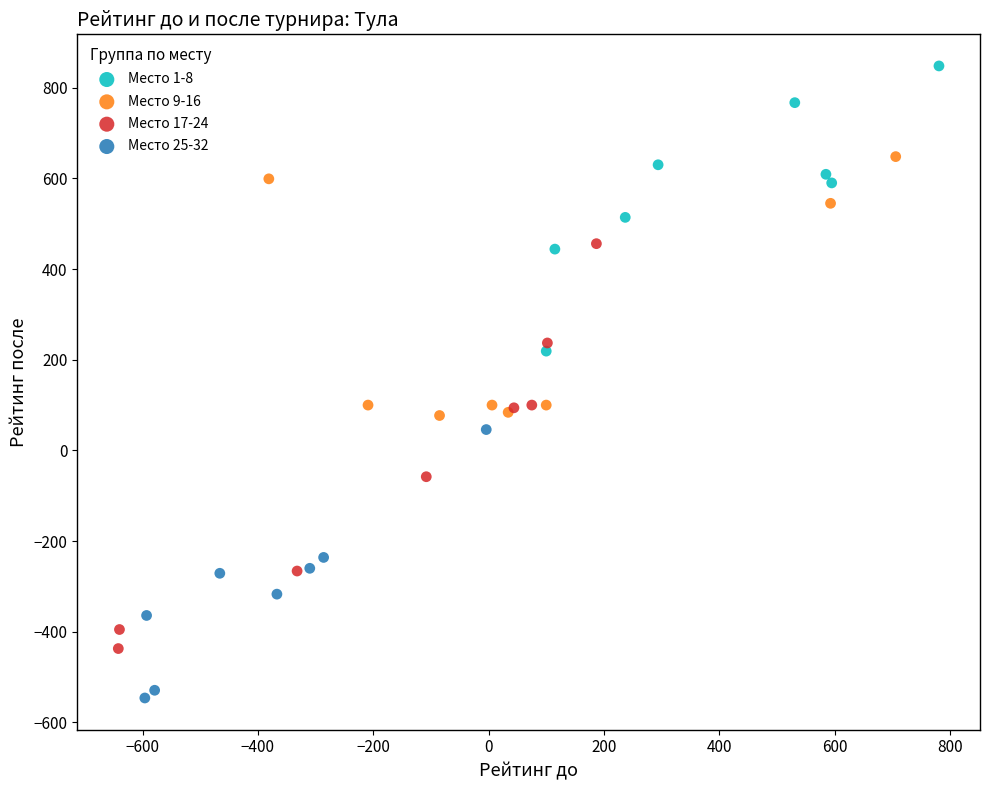

Which series contains the lowest Y value?

Место 25-32